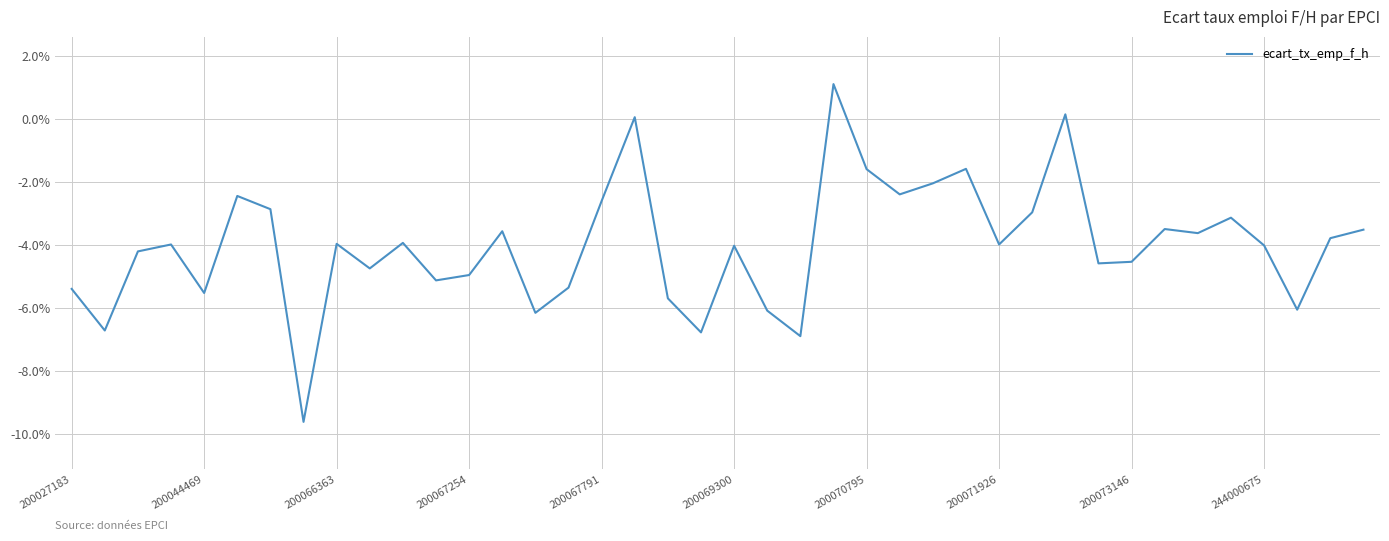

What is the greatest value displayed?

1.1